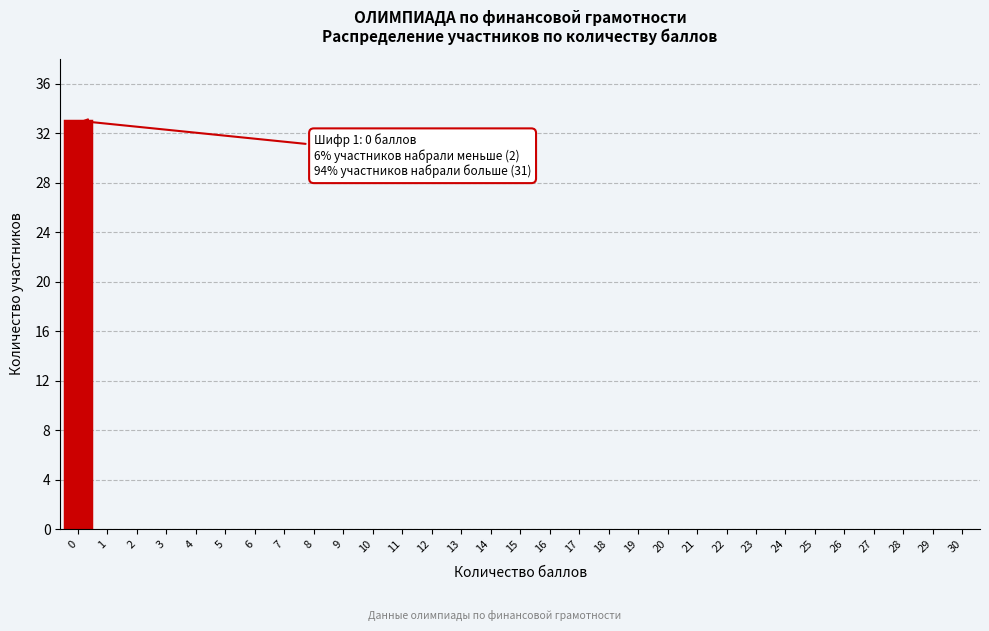

What is the maximum value shown in the chart?

33